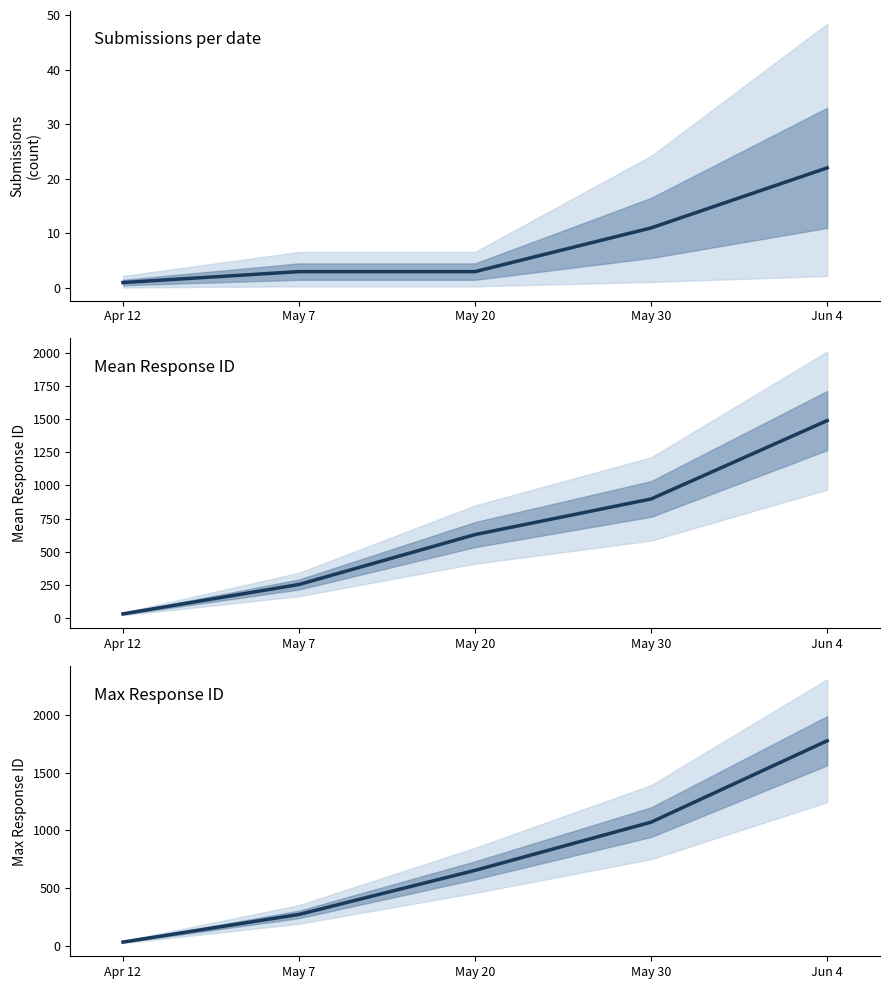

What is the maximum value for Submissions per date?

22